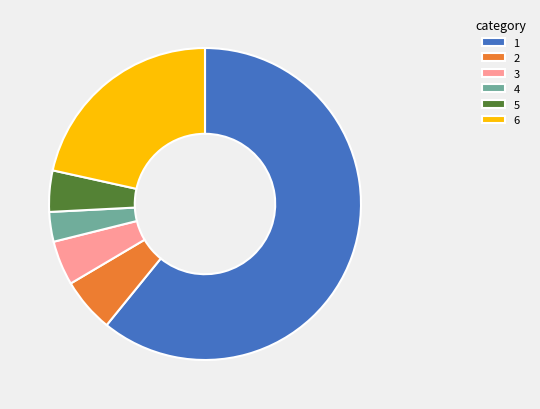

Approximately how many times larger is the value at 2 compared to 6?

0.3